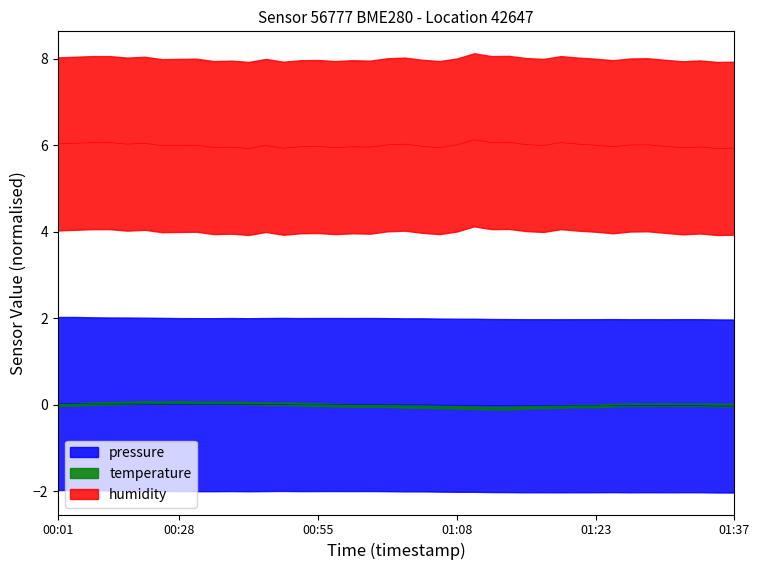

What is the maximum value shown in the chart?

6.1